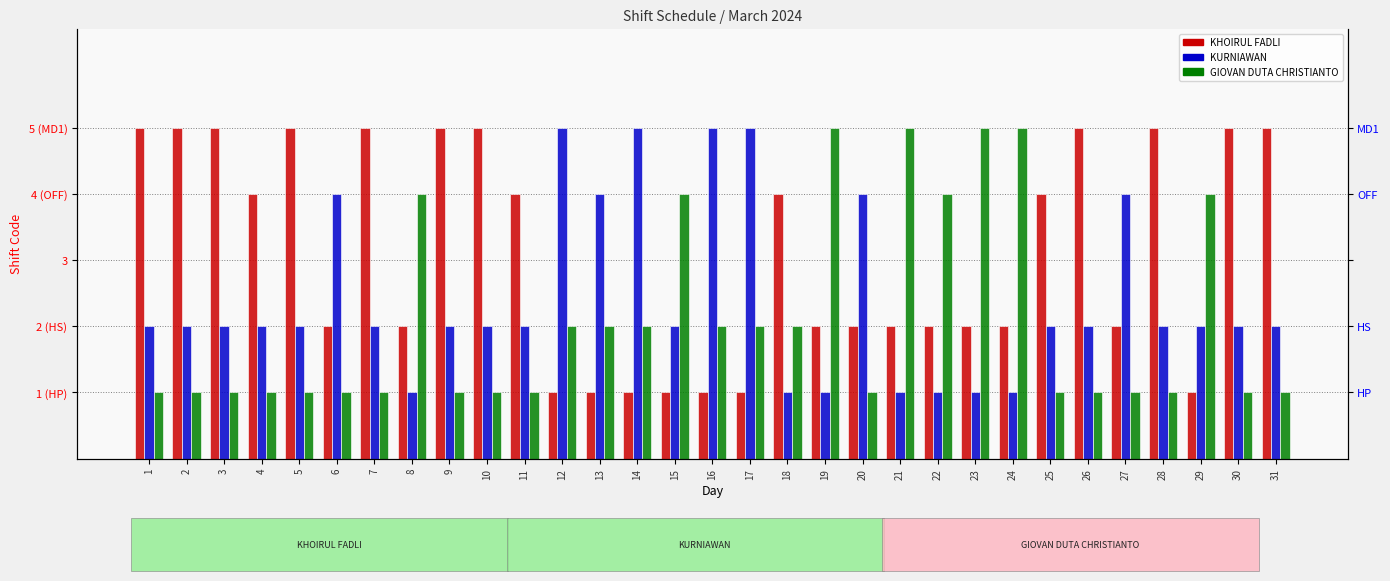

Are the bars grouped side by side (vs. stacked)?

Yes